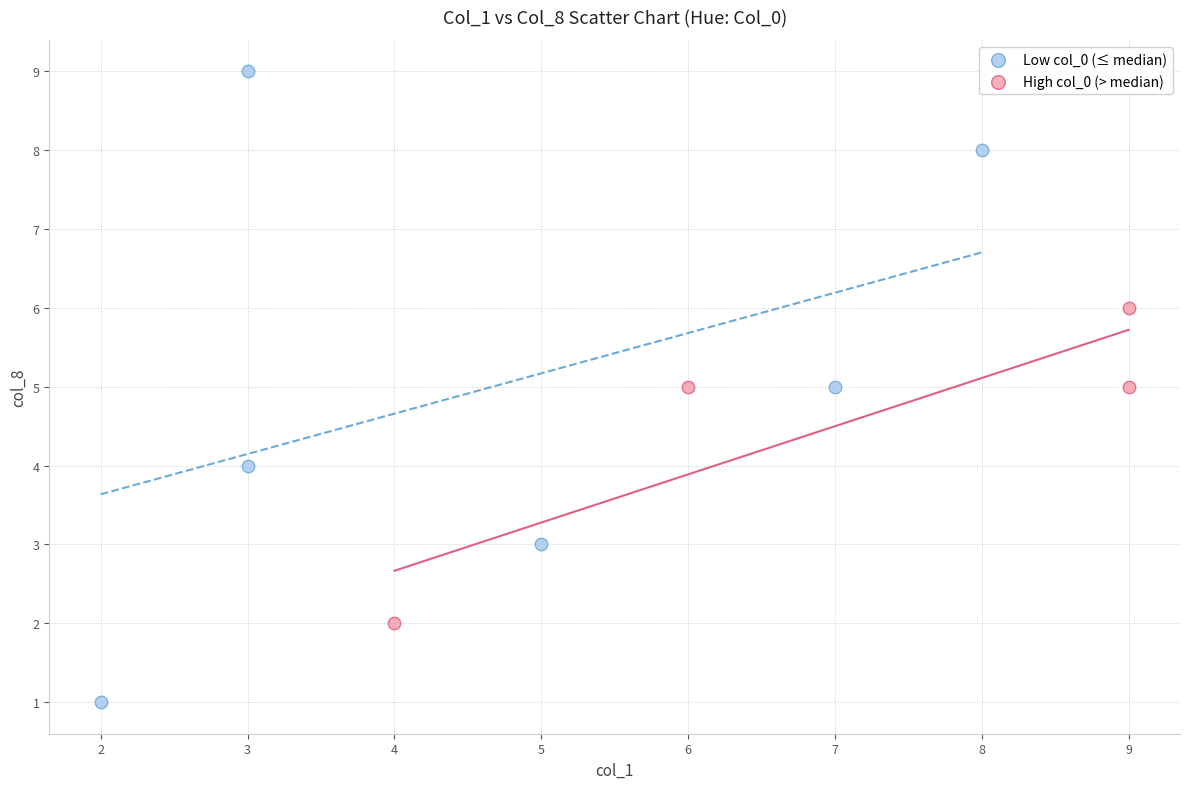

Which series has the largest Y range (max minus min)?

Low col_0 (≤ median)